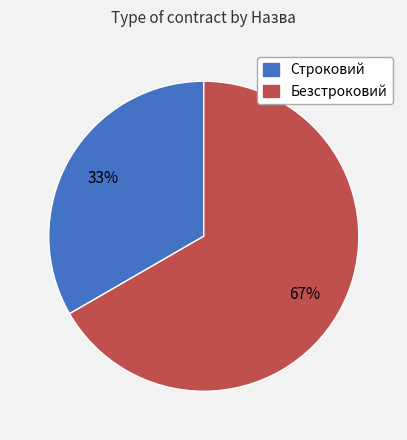

To the nearest percent, what is the combined percentage of Безстроковий and Строковий?

100%